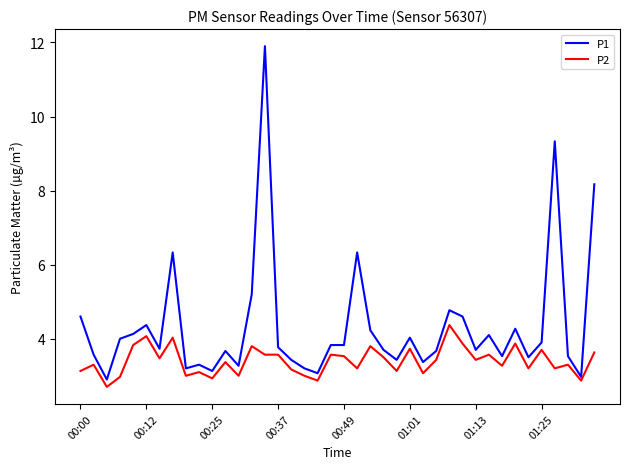

What is the maximum value shown in the chart?

11.9